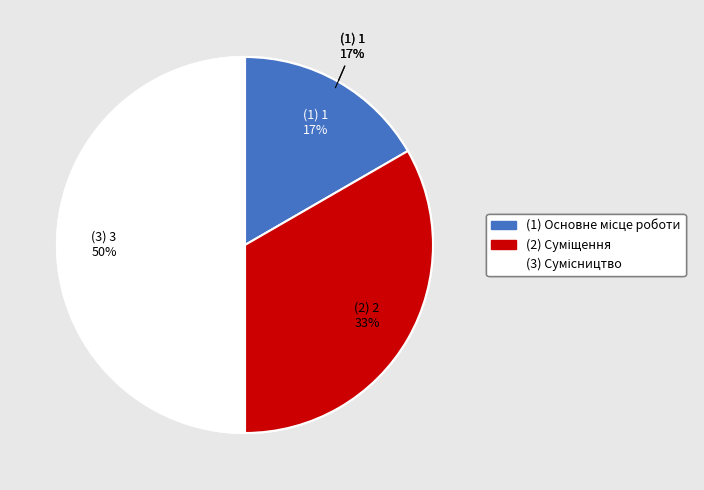

How many slices are in this pie chart?

3